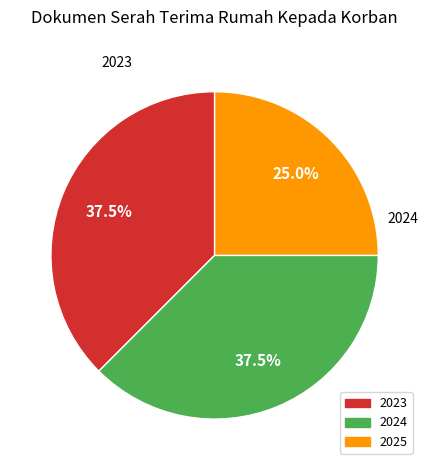

True or false: 2025 accounts for 25% of the total.

True